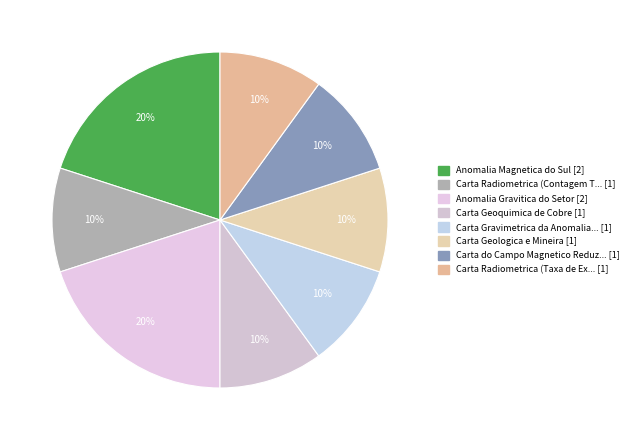

Is there a majority slice in this chart?

No